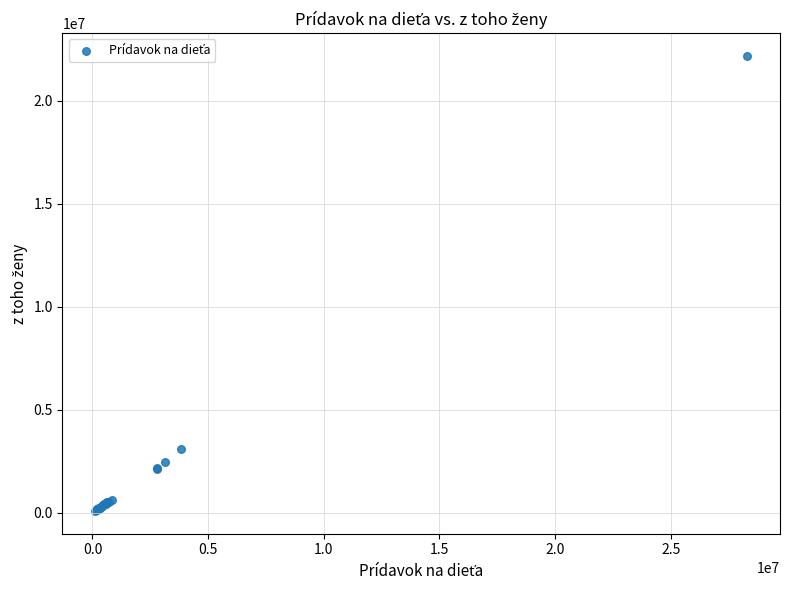

What Y value in the scatter plot is closest to 11137657?

3106618.0